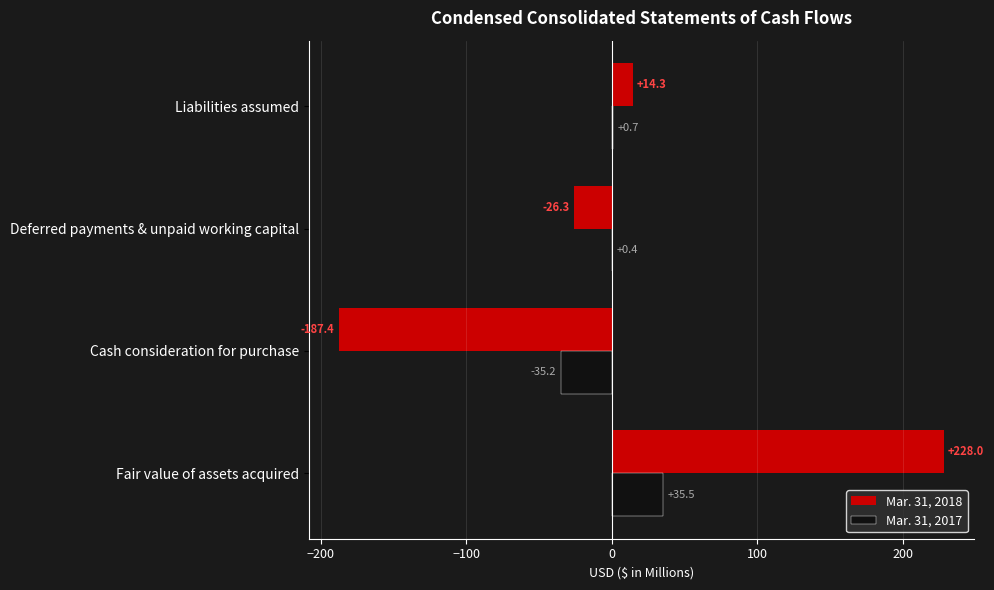

How many values in the Mar. 31, 2017 series exceed 0?

3